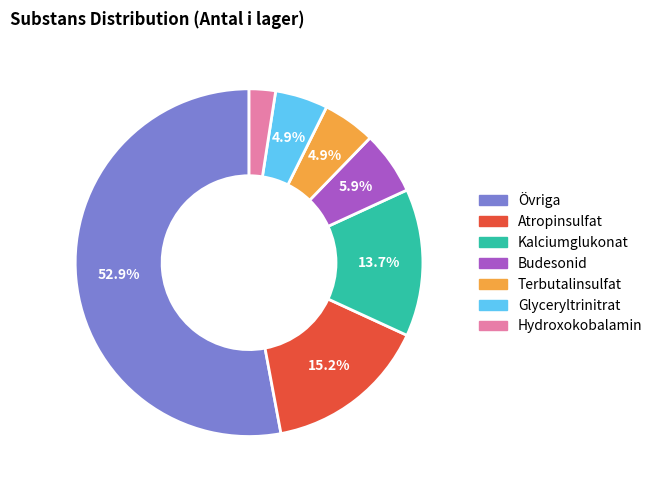

Is there a majority slice in this chart?

Yes